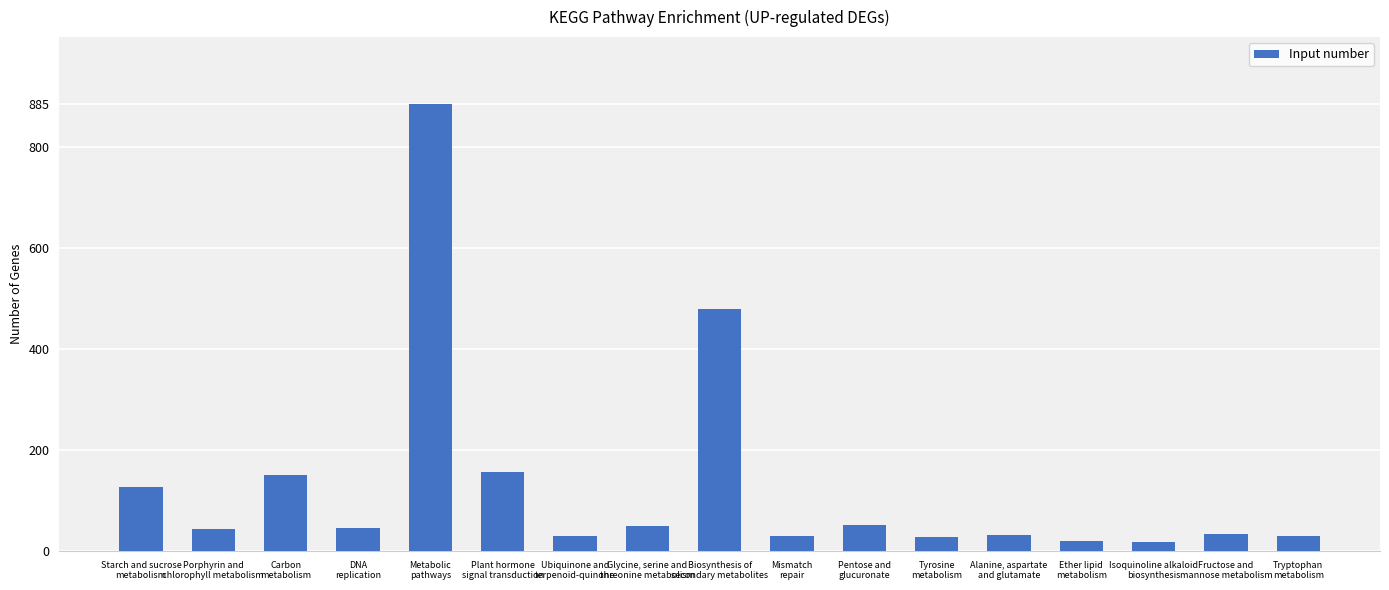

What is the value of the 1st bar from the left?

126